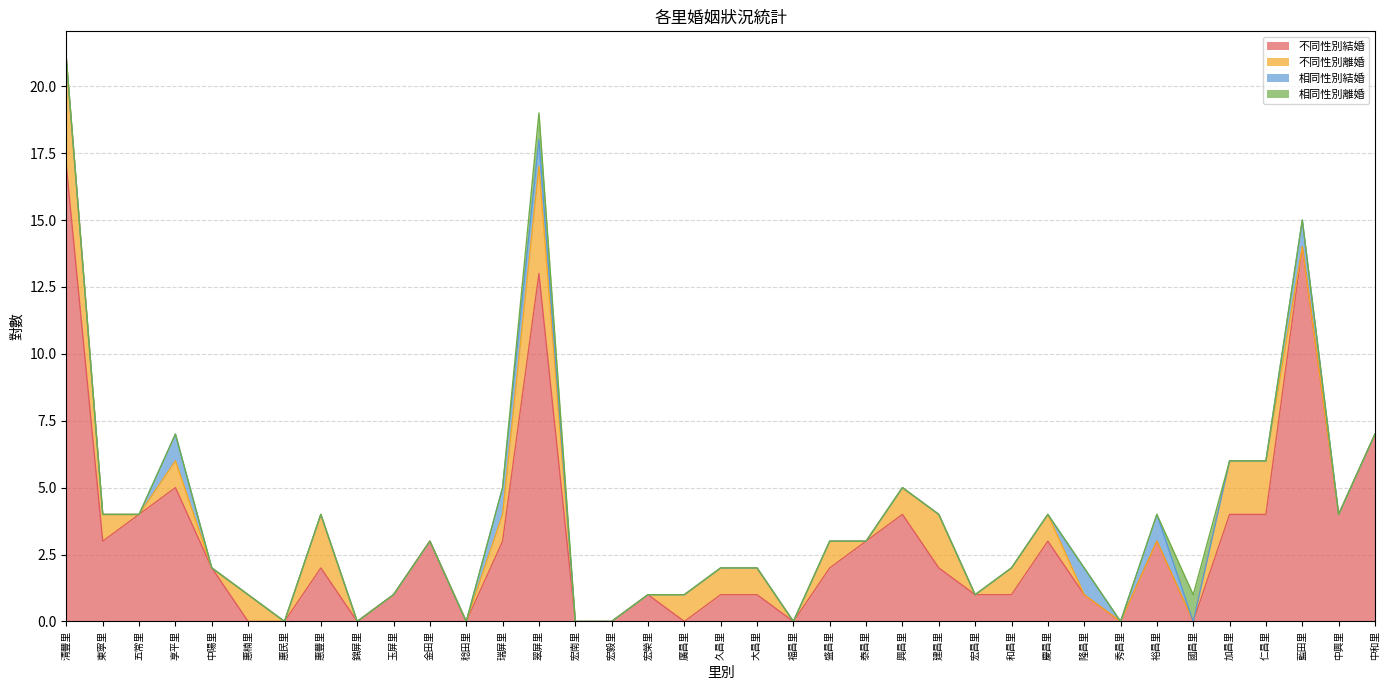

Reading right to left, transcribe all the data shown in this chart.

不同性別結婚: 7	4	14	4	4	0	3	0	1	3	1	1	2	4	3	2	0	1	1	0	1	0	0	13	3	0	3	1	0	2	0	0	2	5	4	3	17
不同性別離婚: 0	0	0	2	2	0	0	0	0	1	1	0	2	1	0	1	0	1	1	1	0	0	0	4	1	0	0	0	0	2	0	1	0	1	0	1	4
相同性別結婚: 0	0	1	0	0	0	1	0	1	0	0	0	0	0	0	0	0	0	0	0	0	0	0	1	1	0	0	0	0	0	0	0	0	1	0	0	0
相同性別離婚: 0	0	0	0	0	1	0	0	0	0	0	0	0	0	0	0	0	0	0	0	0	0	0	1	0	0	0	0	0	0	0	0	0	0	0	0	0